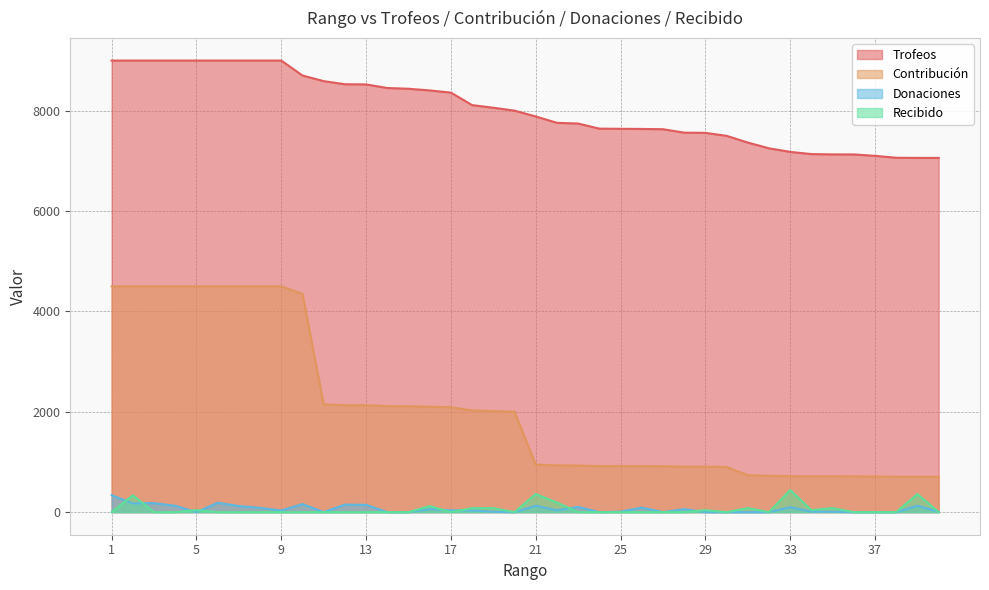

What is the difference between the Contribución values at 3 and 24?

3583